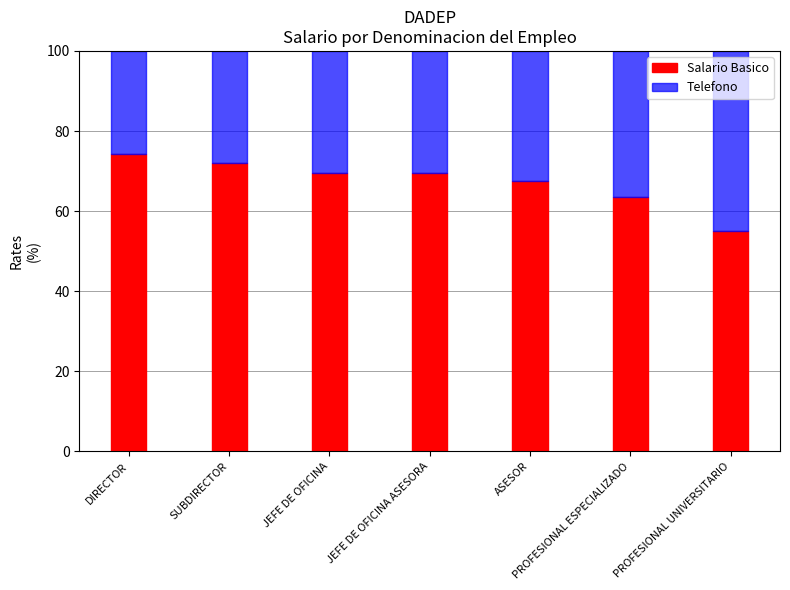

What is the difference between the second highest and second lowest values in the Salario Basico series?

8.5